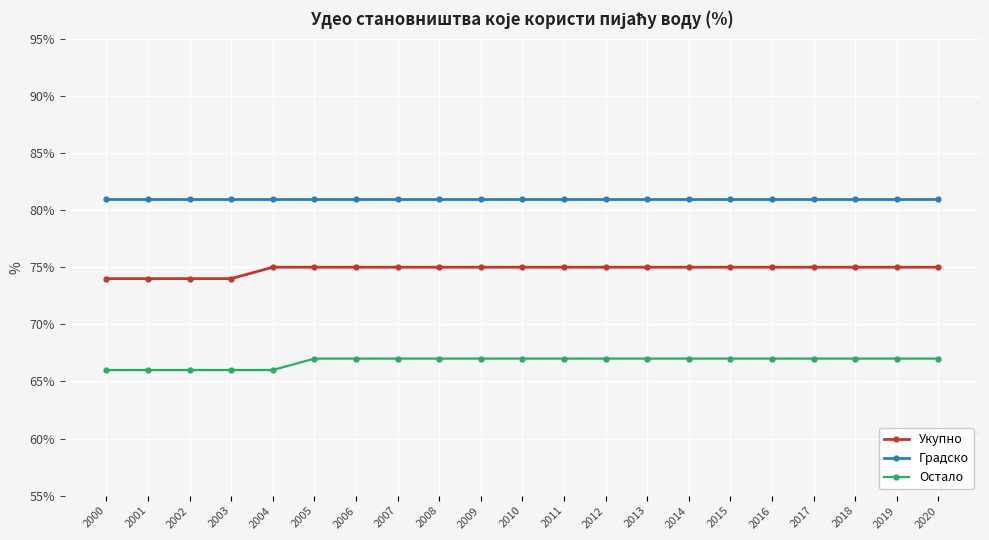

Does the chart have visible grid lines?

Yes